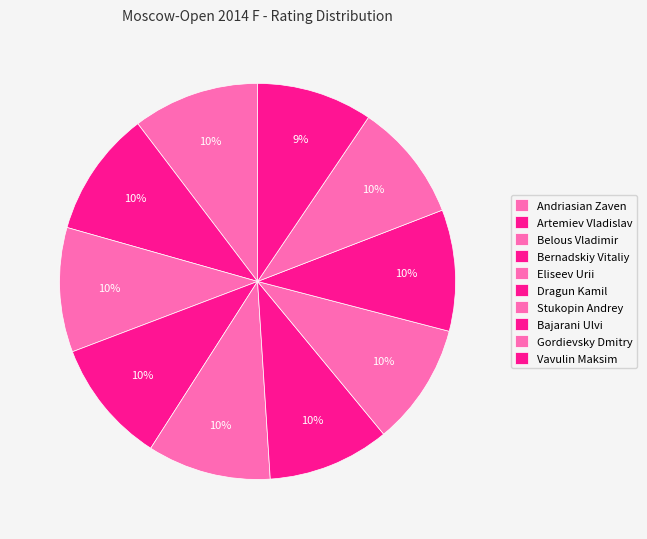

Is it true that Bajarani Ulvi is 19% of the pie?

False